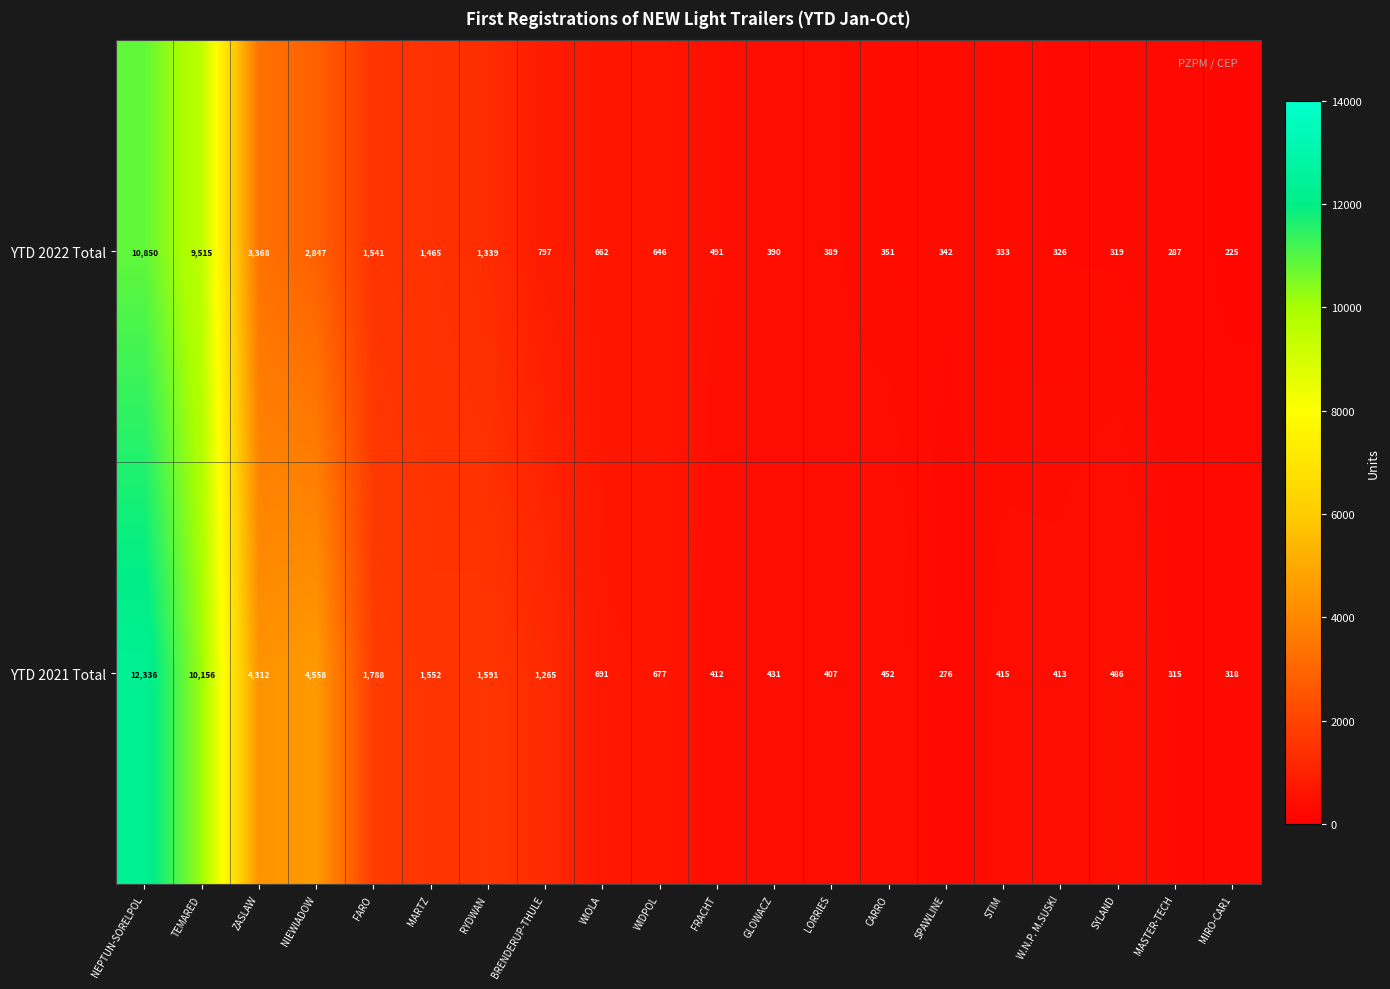

What is the difference between the highest and lowest values at WIOLA?

29